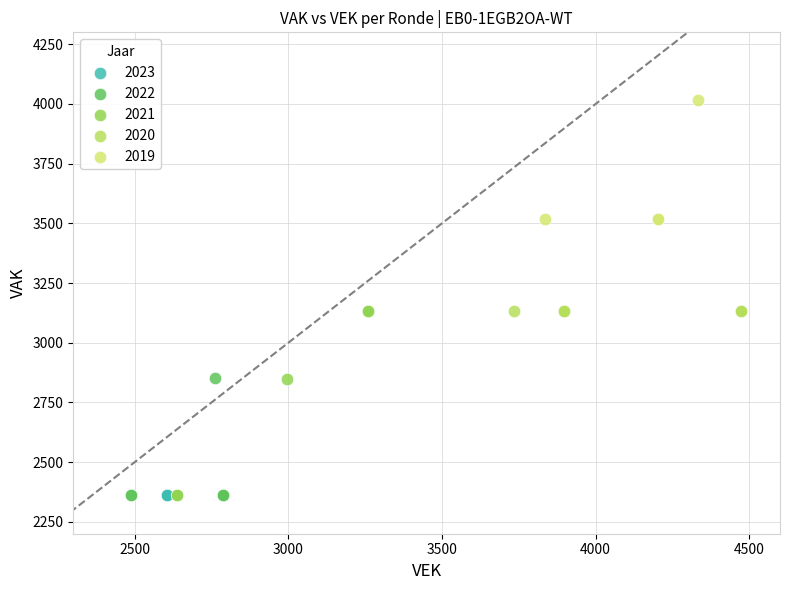

Which series reaches the maximum Y coordinate?

2019